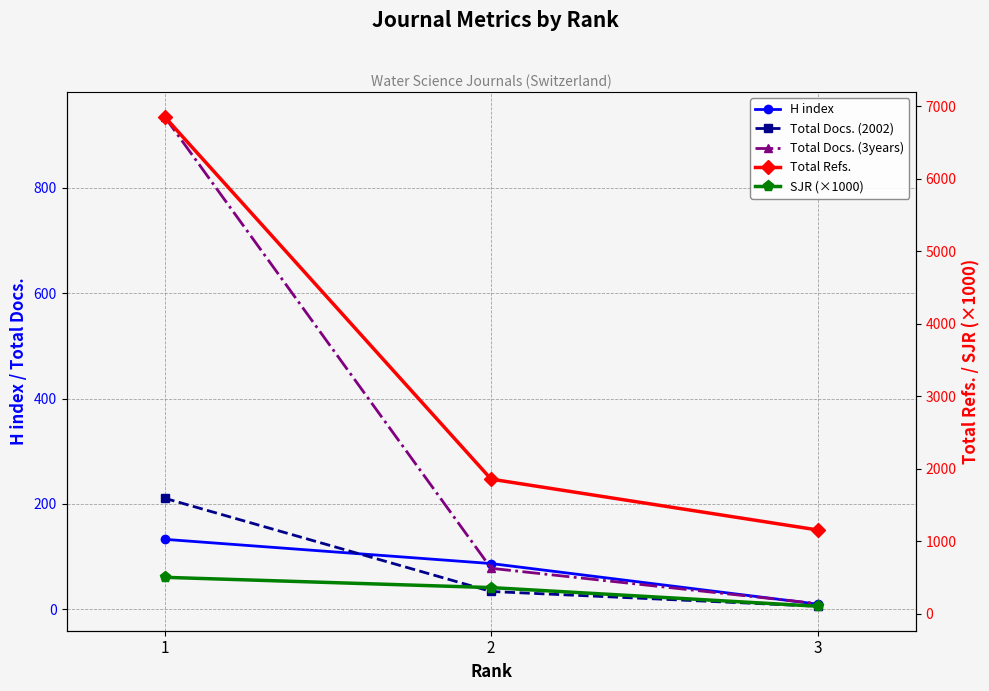

Which label corresponds to the smallest value in the chart?

3